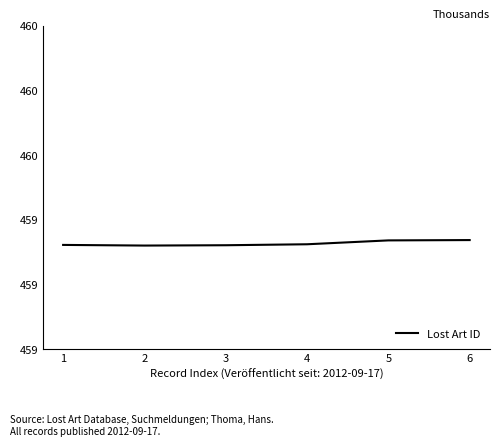

At which category does the data reach its first local valley?

2